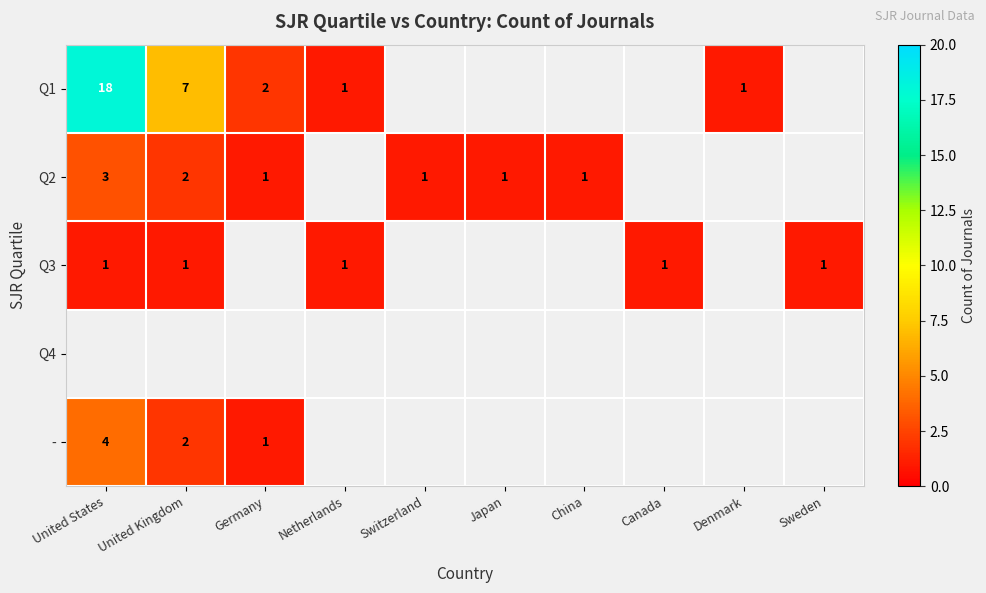

How many series are shown in this chart?

5